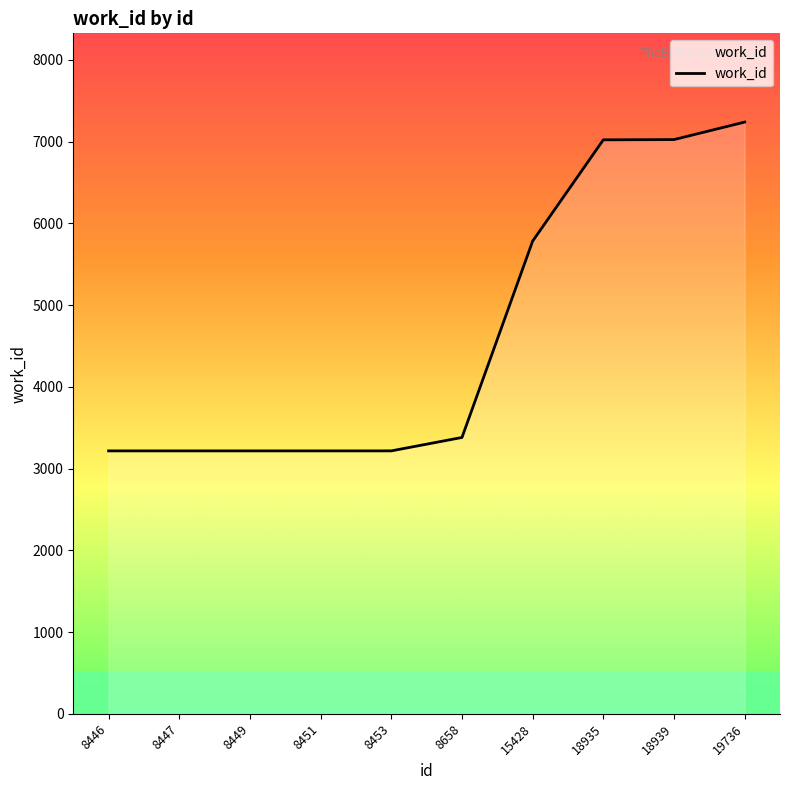

The value at 8453 is 2119. True or false?

False